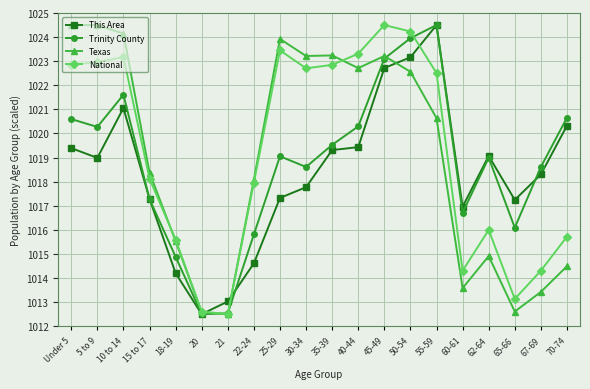

What is the sum of all National values?

20382.8